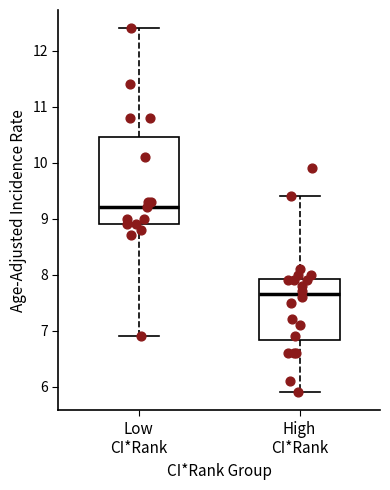

Which box has the lowest median line?

High CI*Rank